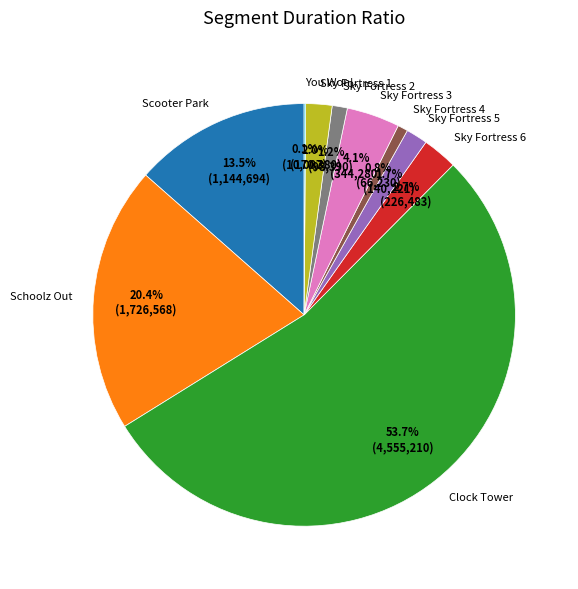

Which category has the biggest portion of the pie?

Clock Tower